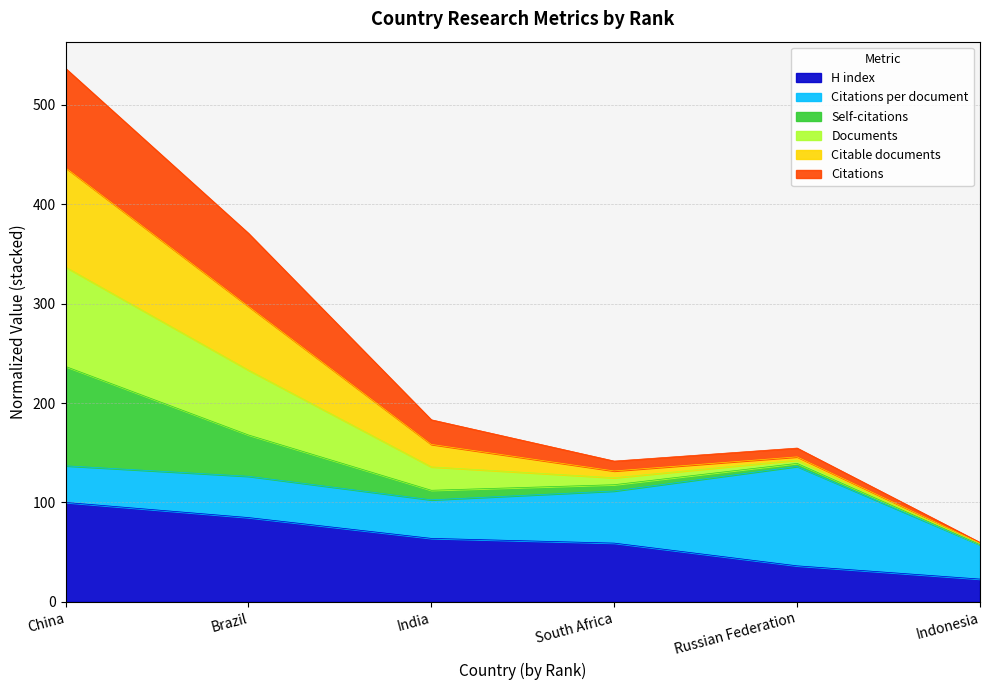

Rank the categories by H index value from lowest to highest.

Indonesia, Russian Federation, South Africa, India, Brazil, China